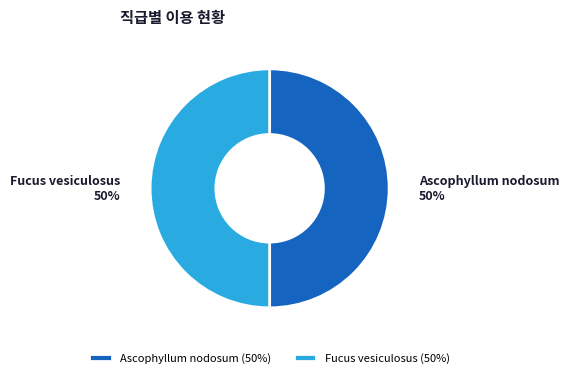

How many segments does this pie chart have?

2